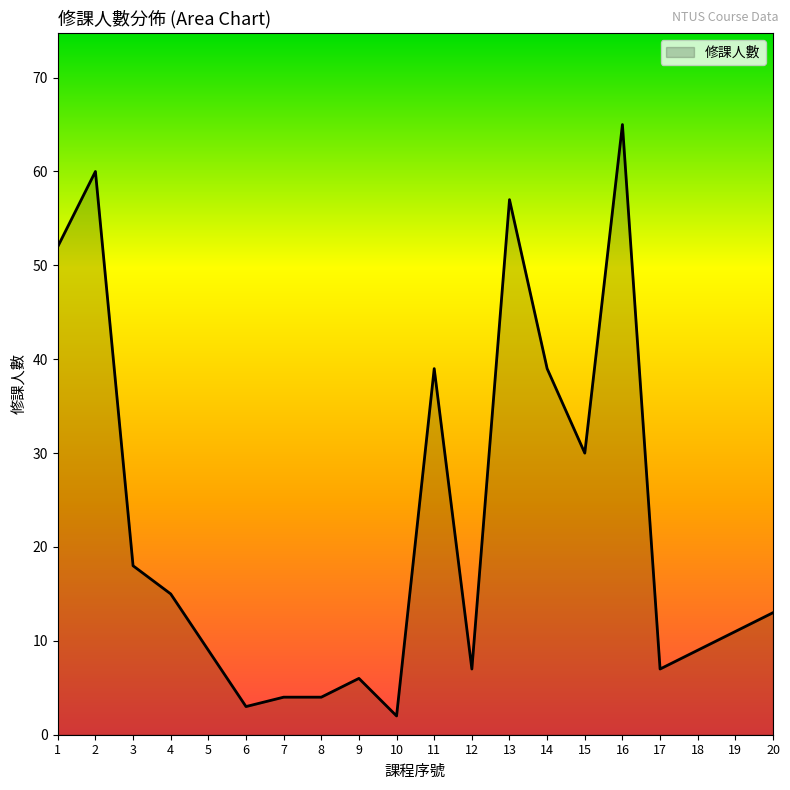

Which label corresponds to the largest value in the chart?

16